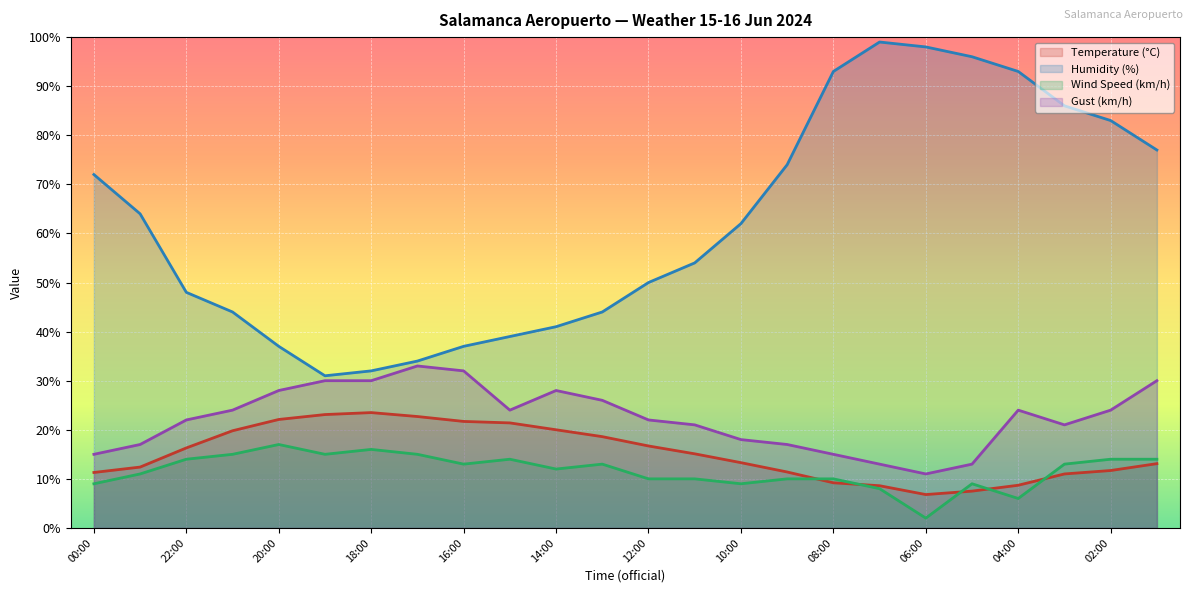

Reading left to right, transcribe all the data shown in this chart.

Temperature (°C): 00:00=11.3	23:00=12.4	22:00=16.3	21:00=19.8	20:00=22.1	19:00=23.1	18:00=23.5	17:00=22.7	16:00=21.7	15:00=21.4	14:00=20.0	13:00=18.6	12:00=16.7	11:00=15.1	10:00=13.3	09:00=11.4	08:00=9.2	07:00=8.6	06:00=6.8	05:00=7.5	04:00=8.7	03:00=11.0	02:00=11.7	01:00=13.1
Humidity (%): 00:00=72.0	23:00=64.0	22:00=48.0	21:00=44.0	20:00=37.0	19:00=31.0	18:00=32.0	17:00=34.0	16:00=37.0	15:00=39.0	14:00=41.0	13:00=44.0	12:00=50.0	11:00=54.0	10:00=62.0	09:00=74.0	08:00=93.0	07:00=99.0	06:00=98.0	05:00=96.0	04:00=93.0	03:00=86.0	02:00=83.0	01:00=77.0
Wind Speed (km/h): 00:00=9.0	23:00=11.0	22:00=14.0	21:00=15.0	20:00=17.0	19:00=15.0	18:00=16.0	17:00=15.0	16:00=13.0	15:00=14.0	14:00=12.0	13:00=13.0	12:00=10.0	11:00=10.0	10:00=9.0	09:00=10.0	08:00=10.0	07:00=8.0	06:00=2.0	05:00=9.0	04:00=6.0	03:00=13.0	02:00=14.0	01:00=14.0
Gust (km/h): 00:00=15.0	23:00=17.0	22:00=22.0	21:00=24.0	20:00=28.0	19:00=30.0	18:00=30.0	17:00=33.0	16:00=32.0	15:00=24.0	14:00=28.0	13:00=26.0	12:00=22.0	11:00=21.0	10:00=18.0	09:00=17.0	08:00=15.0	07:00=13.0	06:00=11.0	05:00=13.0	04:00=24.0	03:00=21.0	02:00=24.0	01:00=30.0